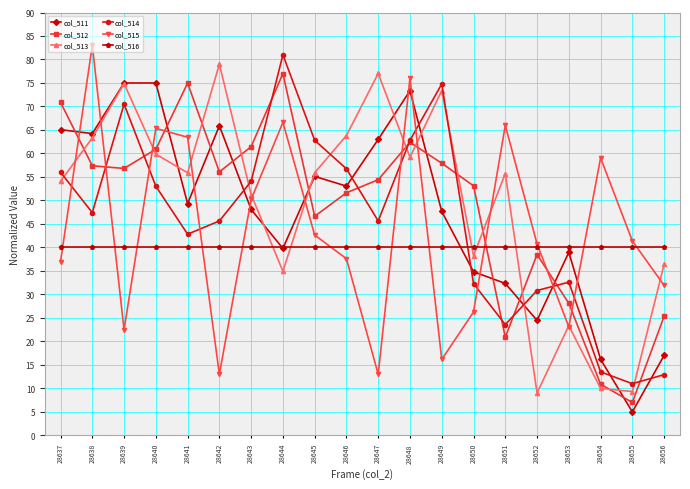

Between 28654 and 28655, which series saw the biggest shift?

col_515